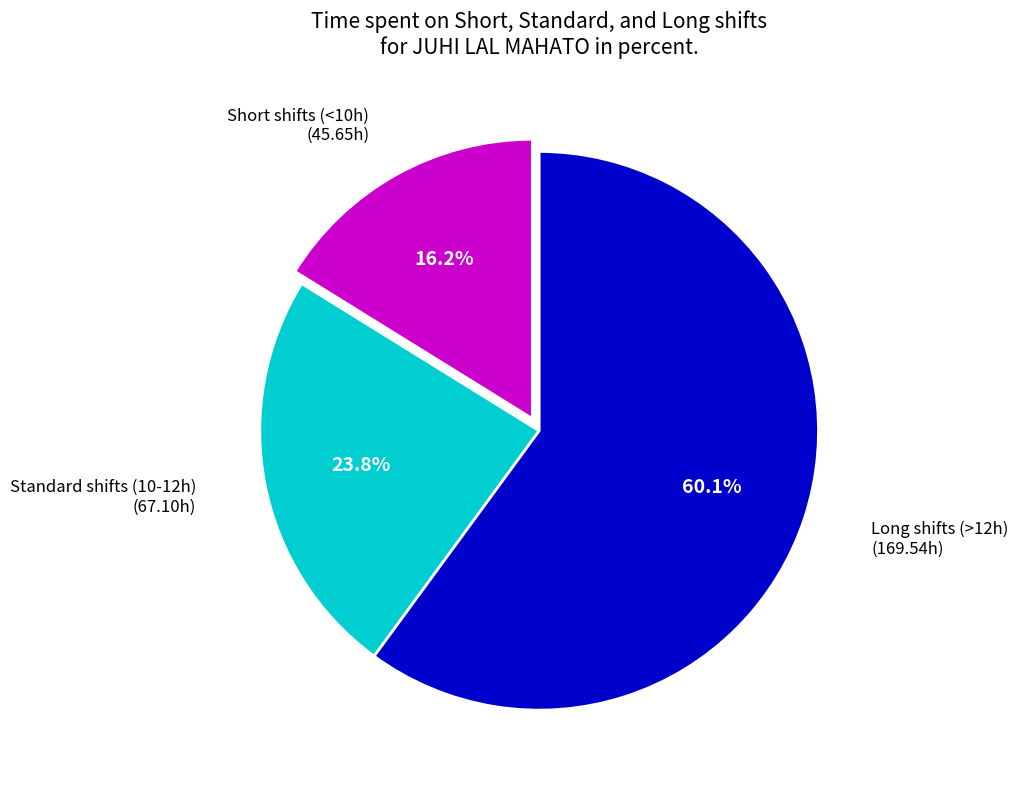

Does any single category account for the majority?

Yes